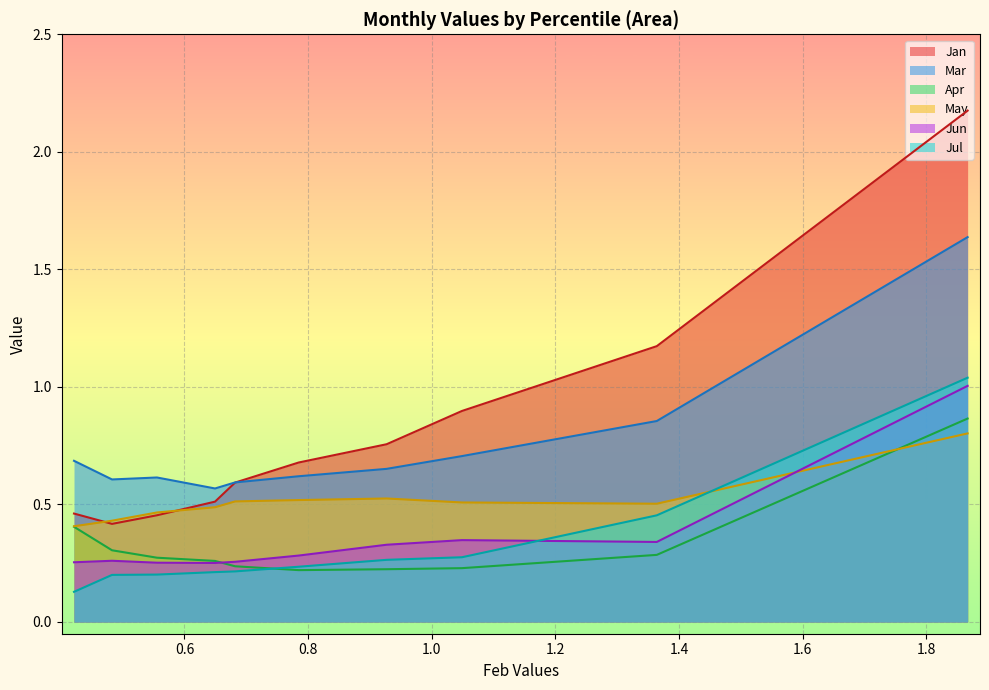

How many interior local valleys does the Mar series have?

2